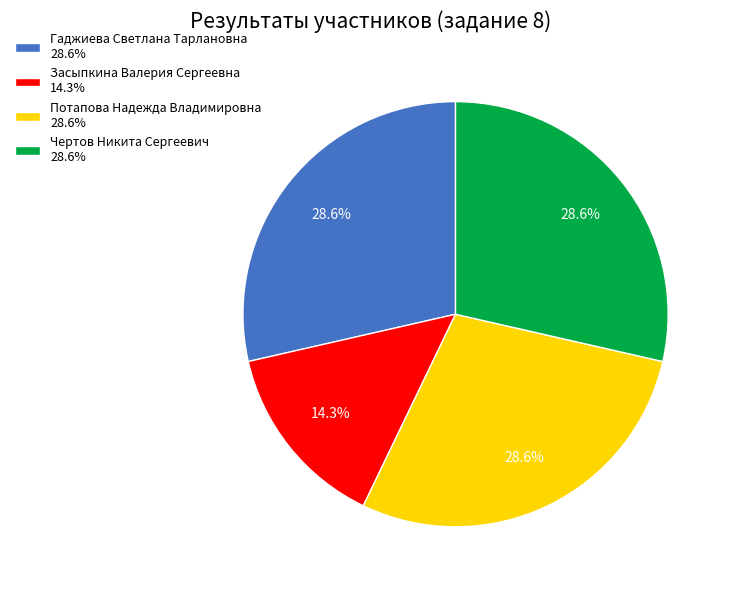

How many segments does this pie chart have?

4